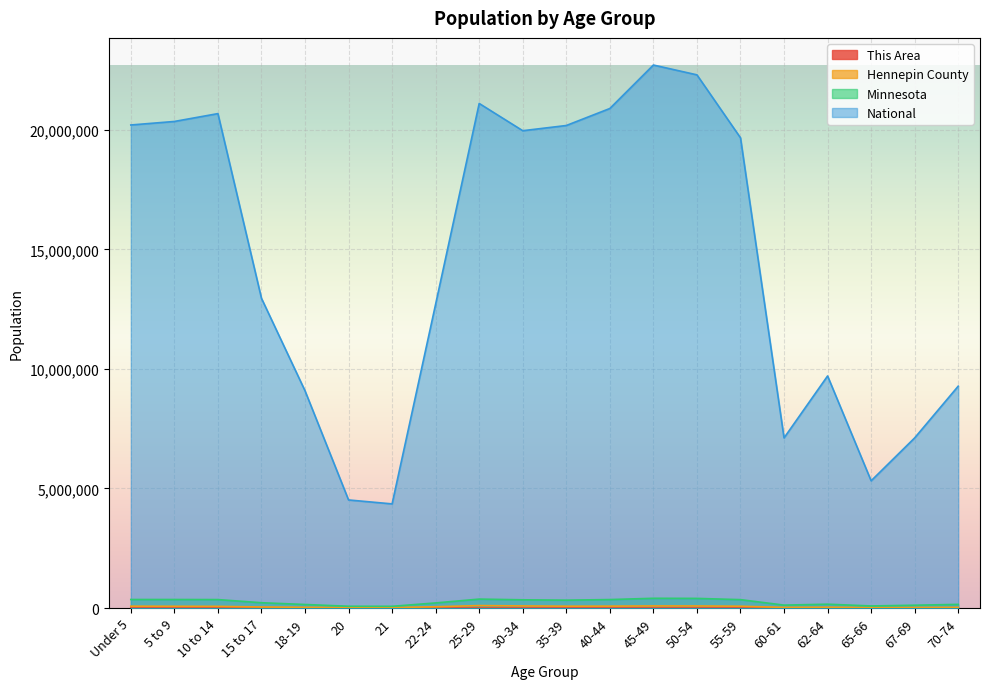

The value of This Area at 35-39 is 371. True or false?

False